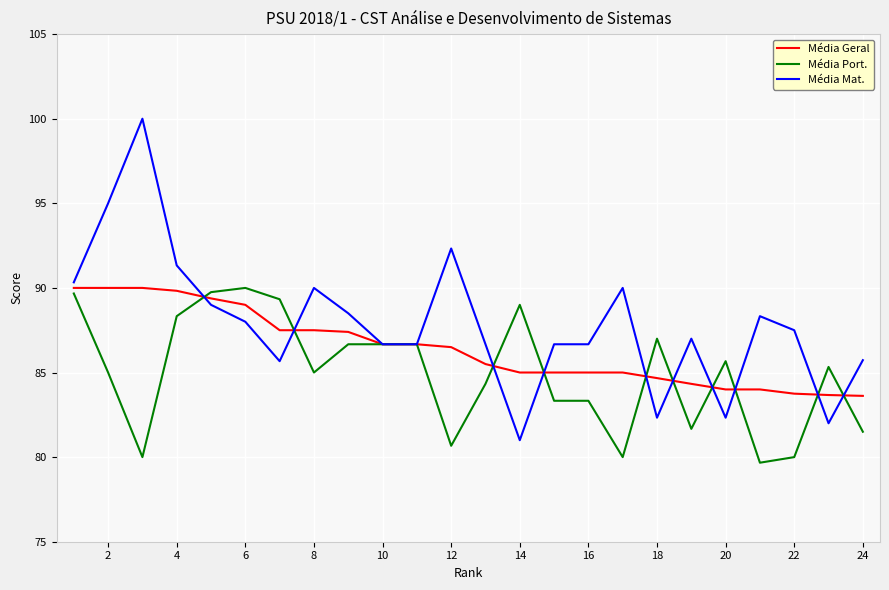

Rank the series by their average value, from highest to lowest.

Média Mat., Média Geral, Média Port.